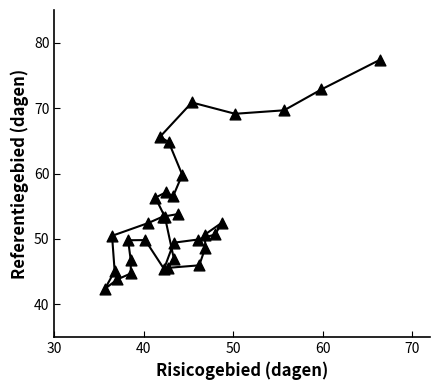

What Y value in the scatter plot is closest to 59?

59.8